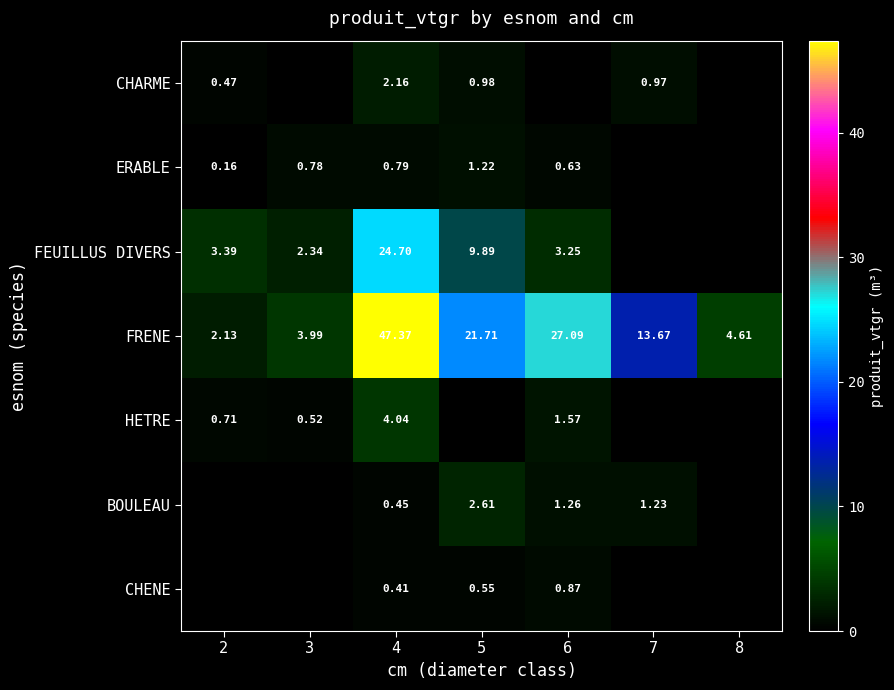

Is the value of ERABLE at 3 greater than the value of BOULEAU at 6?

No